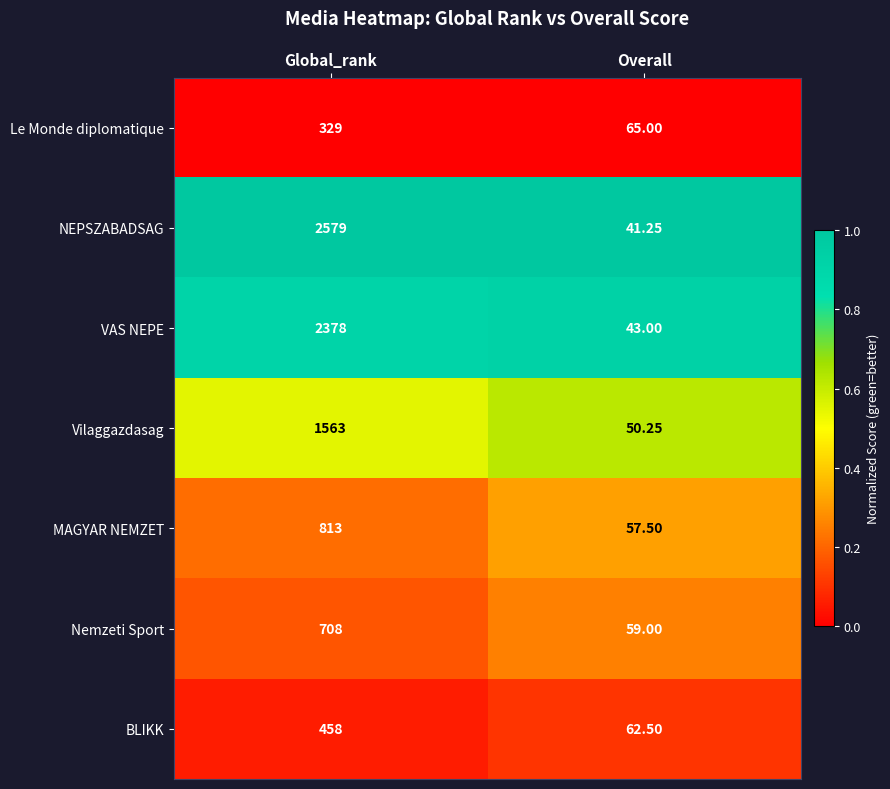

Is the value of NEPSZABADSAG at Global_rank greater than the value of MAGYAR NEMZET at Overall?

Yes